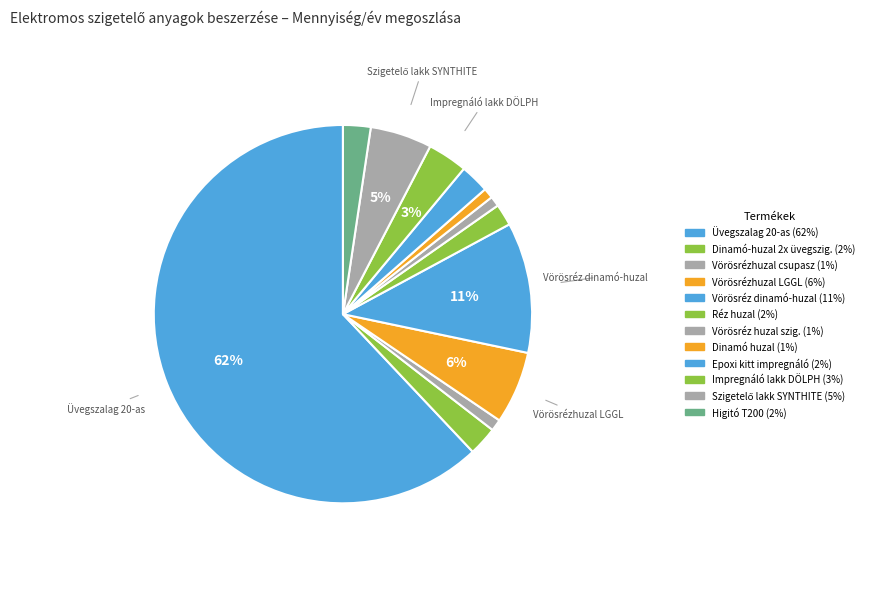

Is the sum of Szigetelő lakk SYNTHITE and Vörösrézhuzal csupasz greater than half?

No